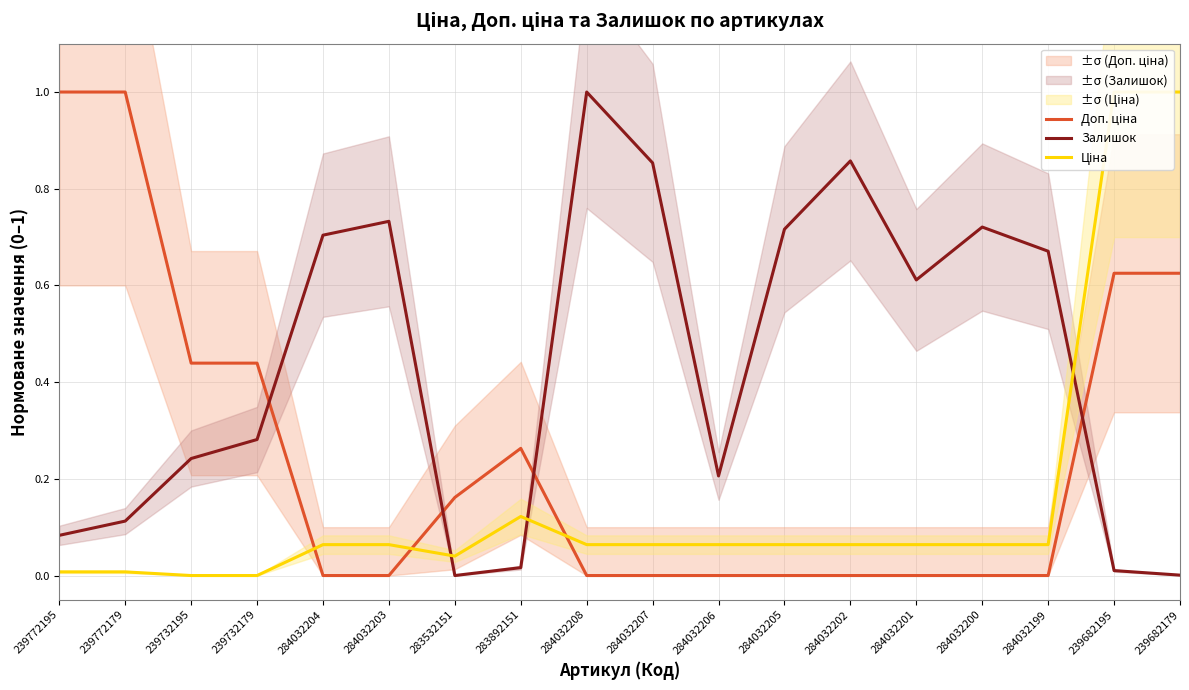

What position from the left is 284032203?

6